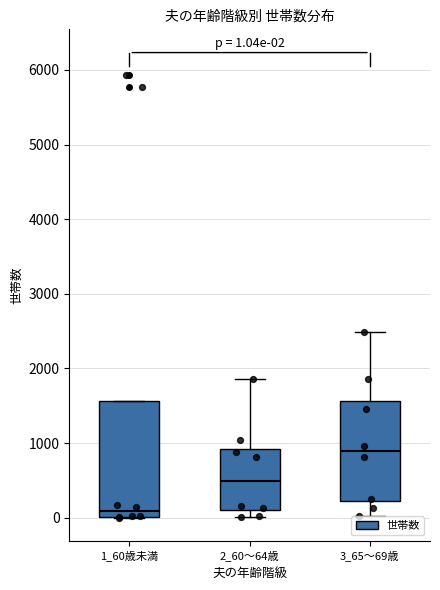

Comparing the boxes themselves (not the whiskers), which one is the tallest?

1_60歳未満